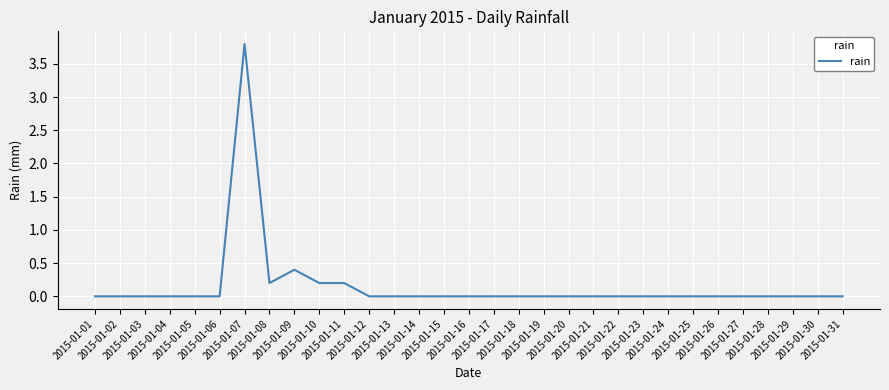

What is the change in value from 2015-01-02 to 2015-01-08?

+0.2